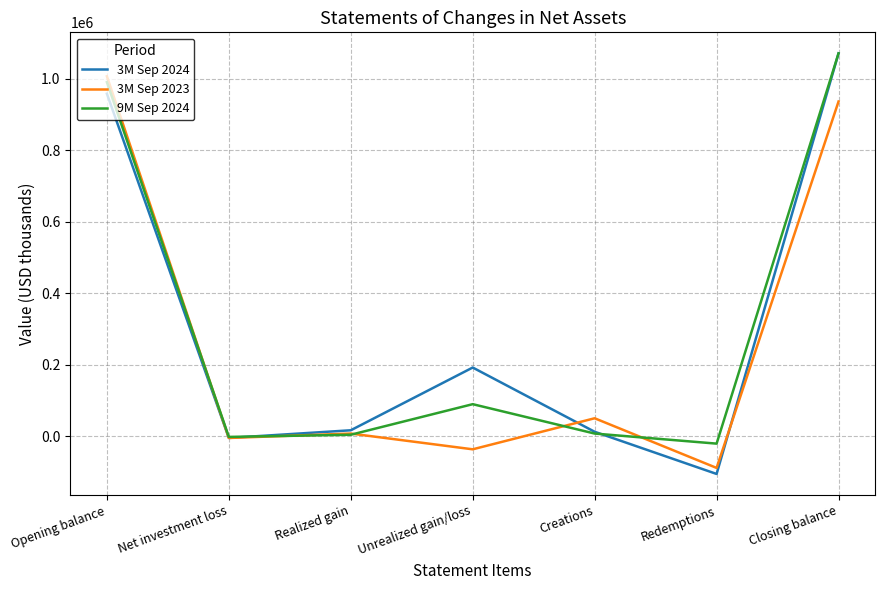

What is the difference between the 3M Sep 2024 values at Realized gain and Unrealized gain/loss?

175561